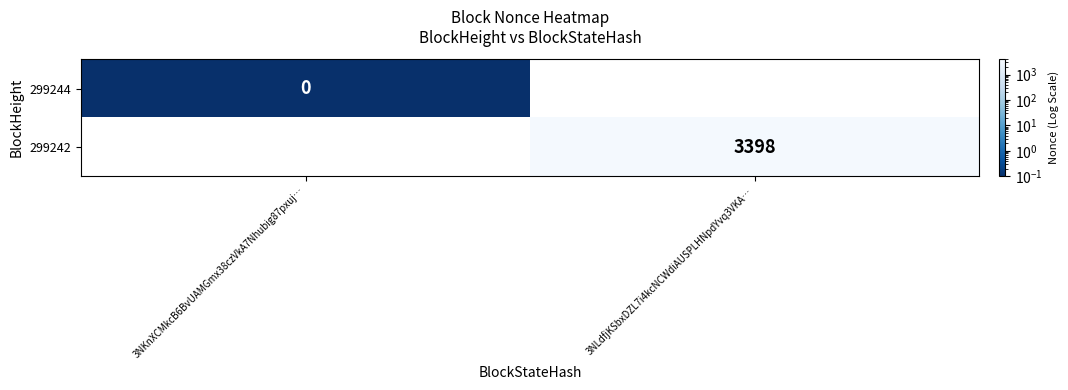

Is it true that 299242 equals 3398.0 at 3NLdfjKSbxDZL7i4kcNCWdiAUSPLHNpdYvq3VKA…?

True